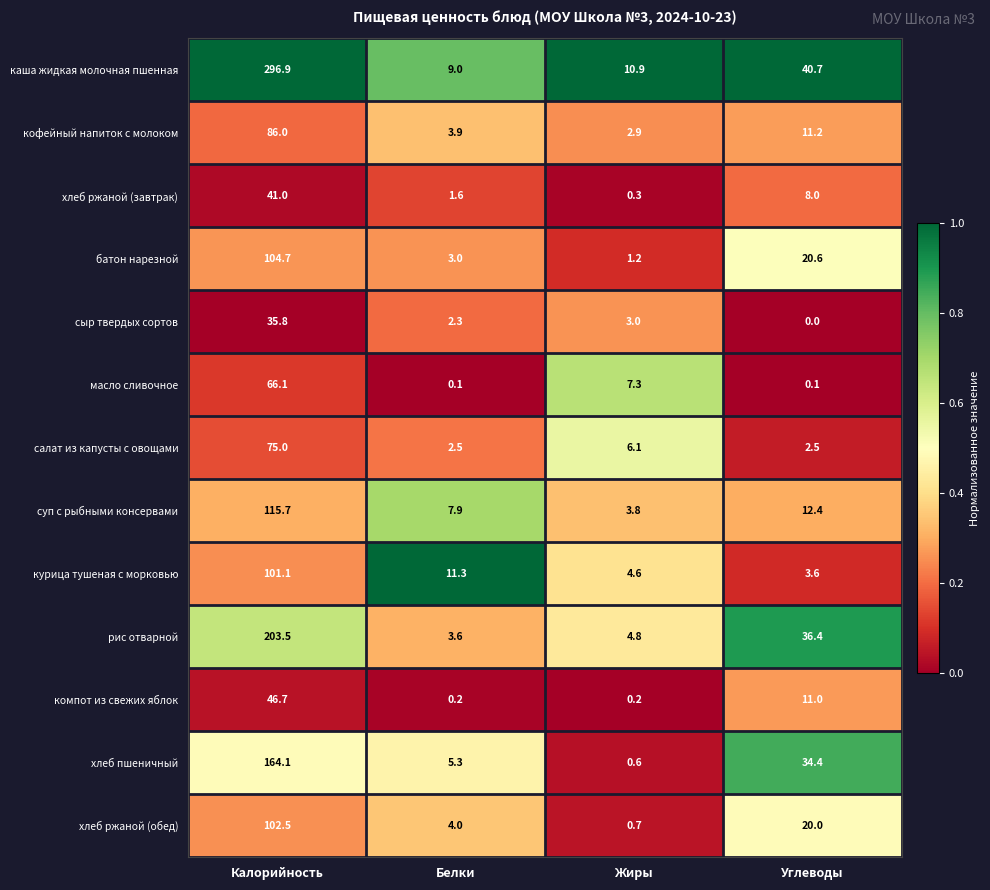

At which label is рис отварной closest to 103?

Углеводы